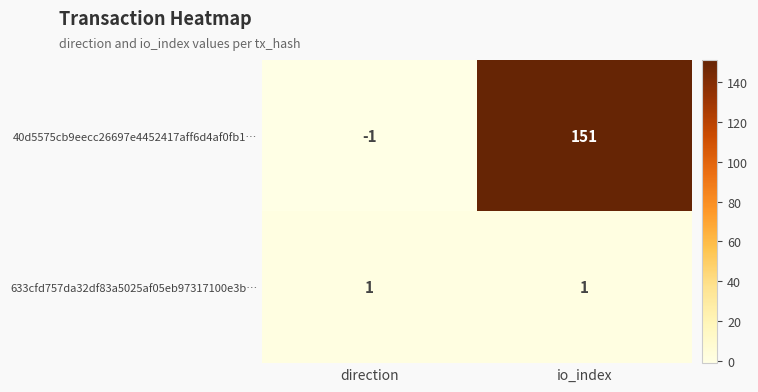

What value does the 40d5575cb9eecc26697e4452417aff6d4af0fb1… series have at io_index?

151